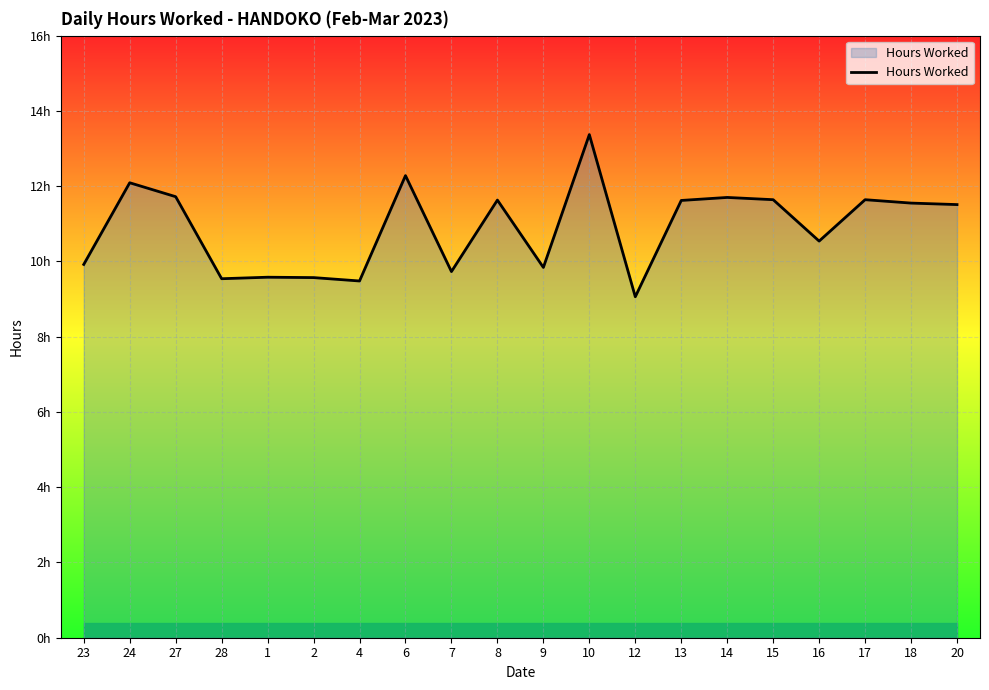

Reading right to left, transcribe all the data shown in this chart.

11.5	11.6	11.6	10.5	11.6	11.7	11.6	9.1	13.4	9.8	11.6	9.7	12.3	9.5	9.6	9.6	9.5	11.7	12.1	9.9